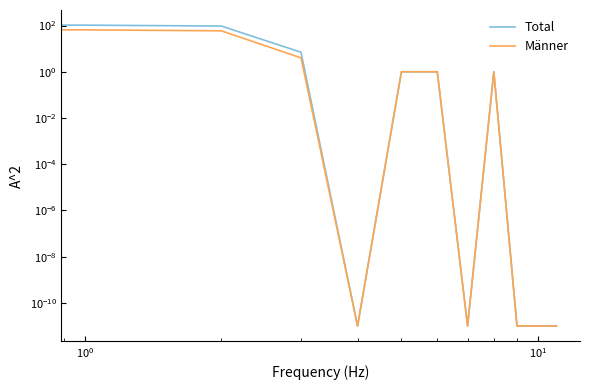

Reading left to right, transcribe all the data shown in this chart.

Total: 105.0	104.0	95.0	7.0	0.0	1.0	1.0	0.0	1.0	0.0	0.0	0.0
Männer: 66.0	65.0	59.0	4.0	0.0	1.0	1.0	0.0	1.0	0.0	0.0	0.0